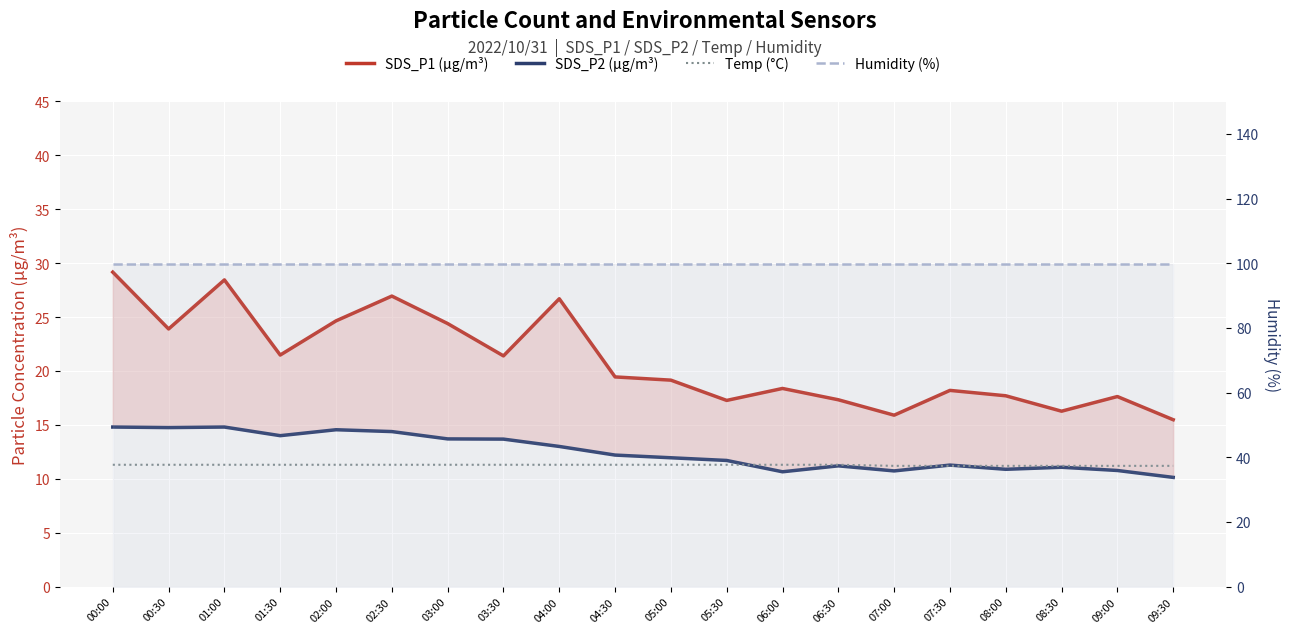

True or false: SDS_P1 (µg/m³) has more than 0 interior local peaks.

True